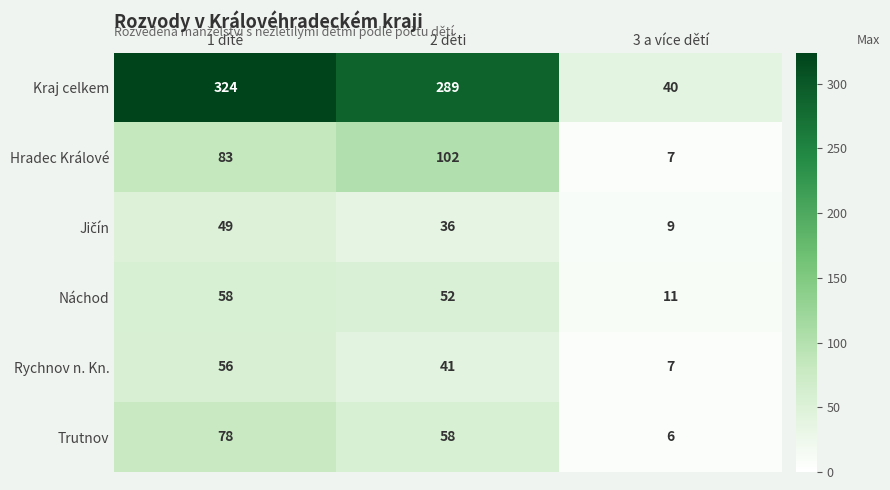

How many Trutnov values are between 6 and 78?

3